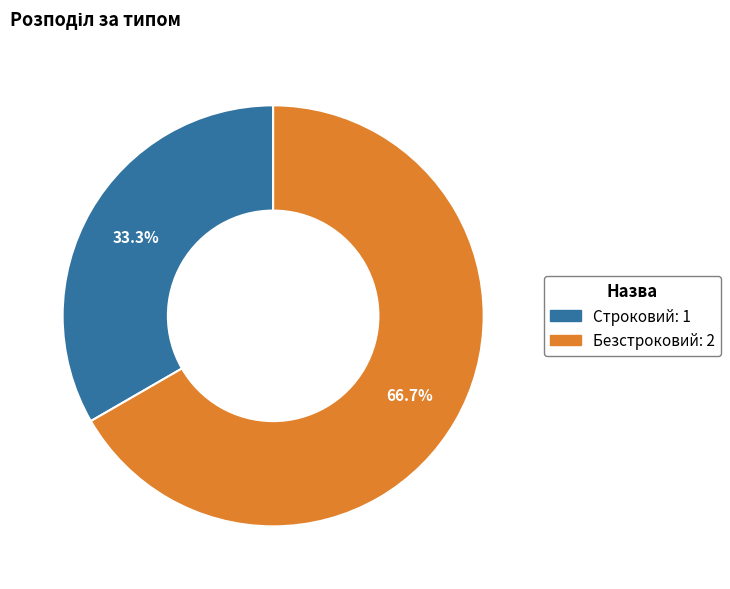

To the nearest percent, what is the combined percentage of Безстроковий and Строковий?

100%